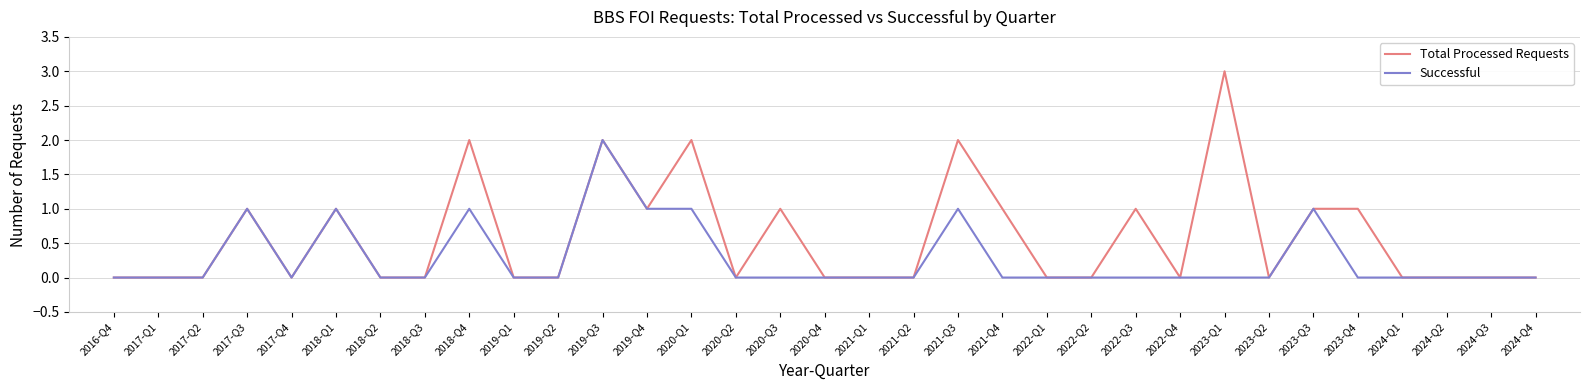

Which series has the largest total across all categories?

Total Processed Requests